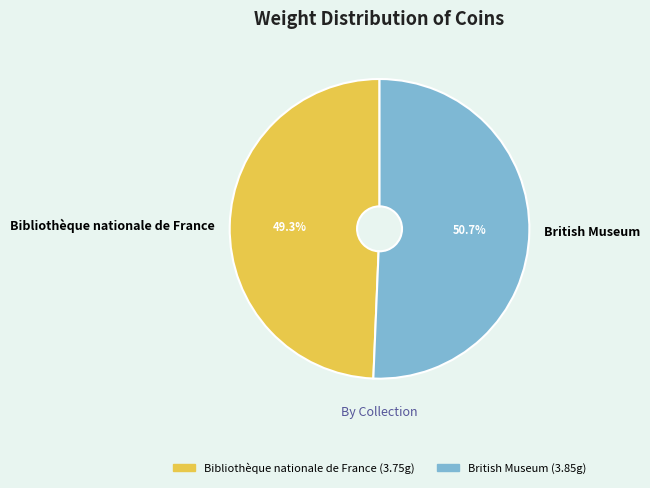

Is Bibliothèque nationale de France the majority of the pie?

No